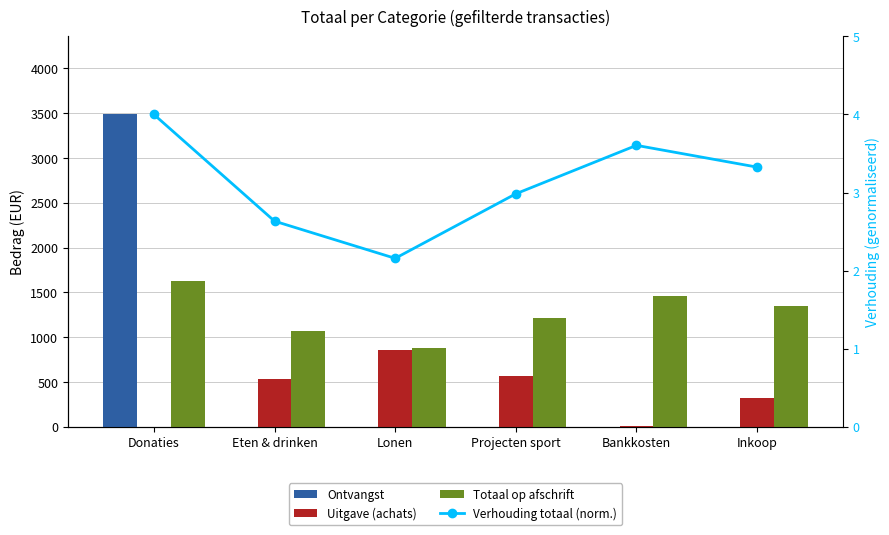

Count the number of data series in this chart.

4